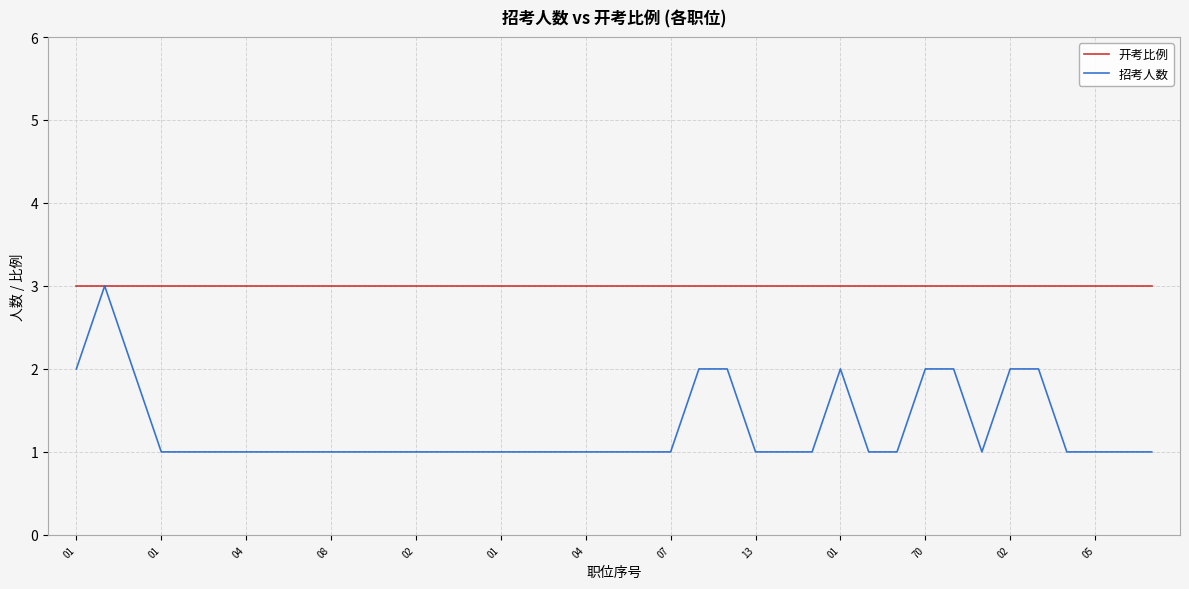

Rank the series by their average value, from lowest to highest.

招考人数, 开考比例